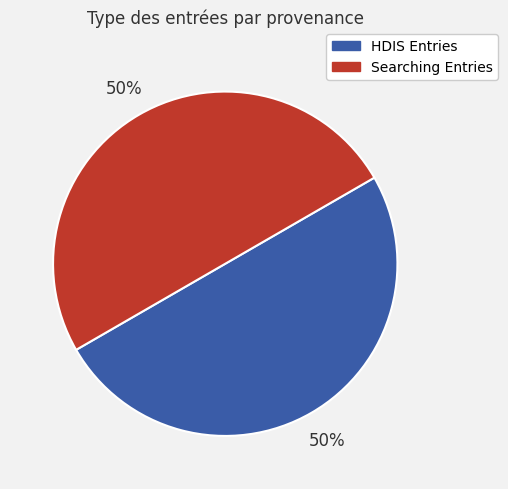

To the nearest percent, what portion does Searching Entries represent?

50%